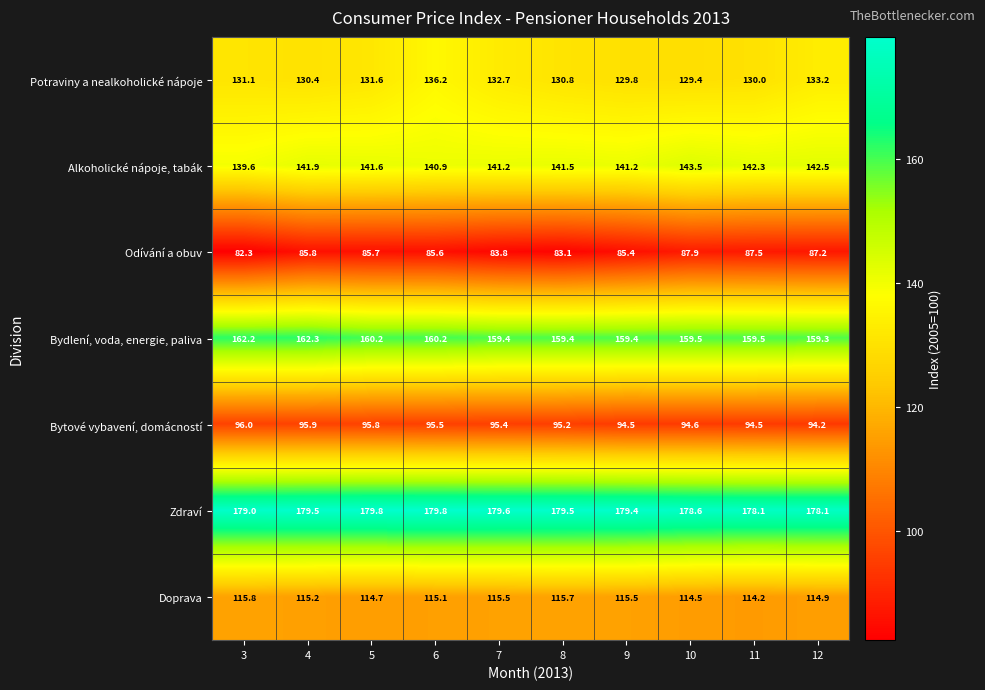

What is the difference between the maximum and minimum values in the Potraviny a nealkoholické nápoje series?

6.8